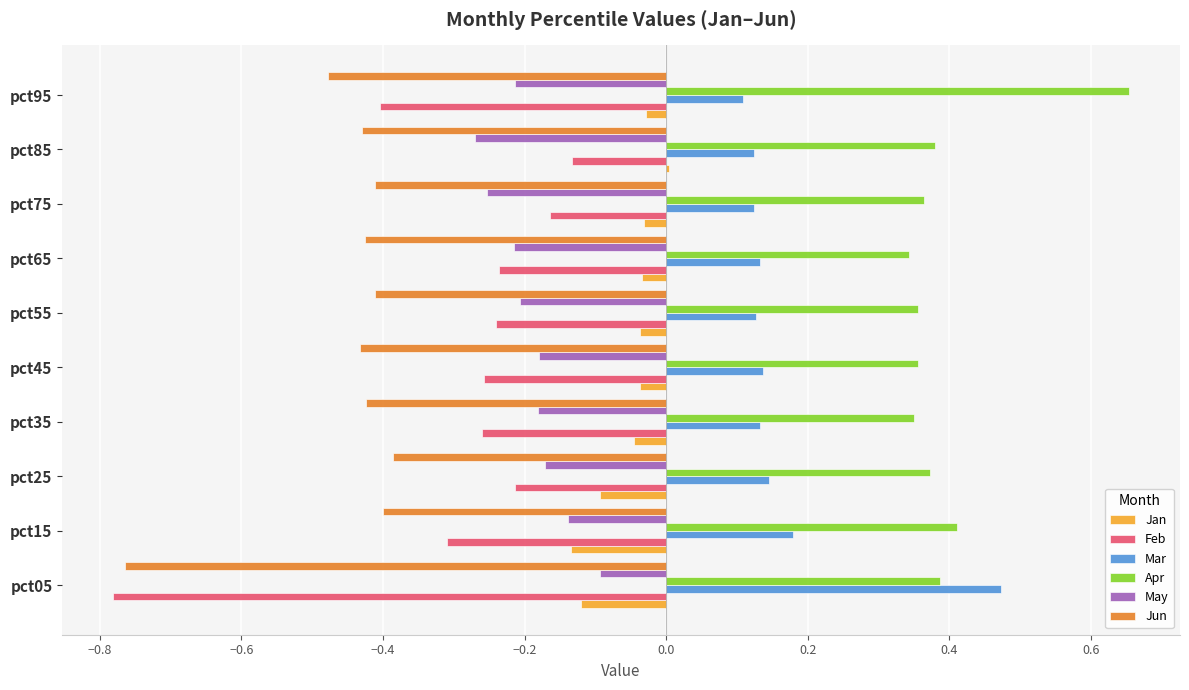

At which label is Feb closest to 0?

pct85